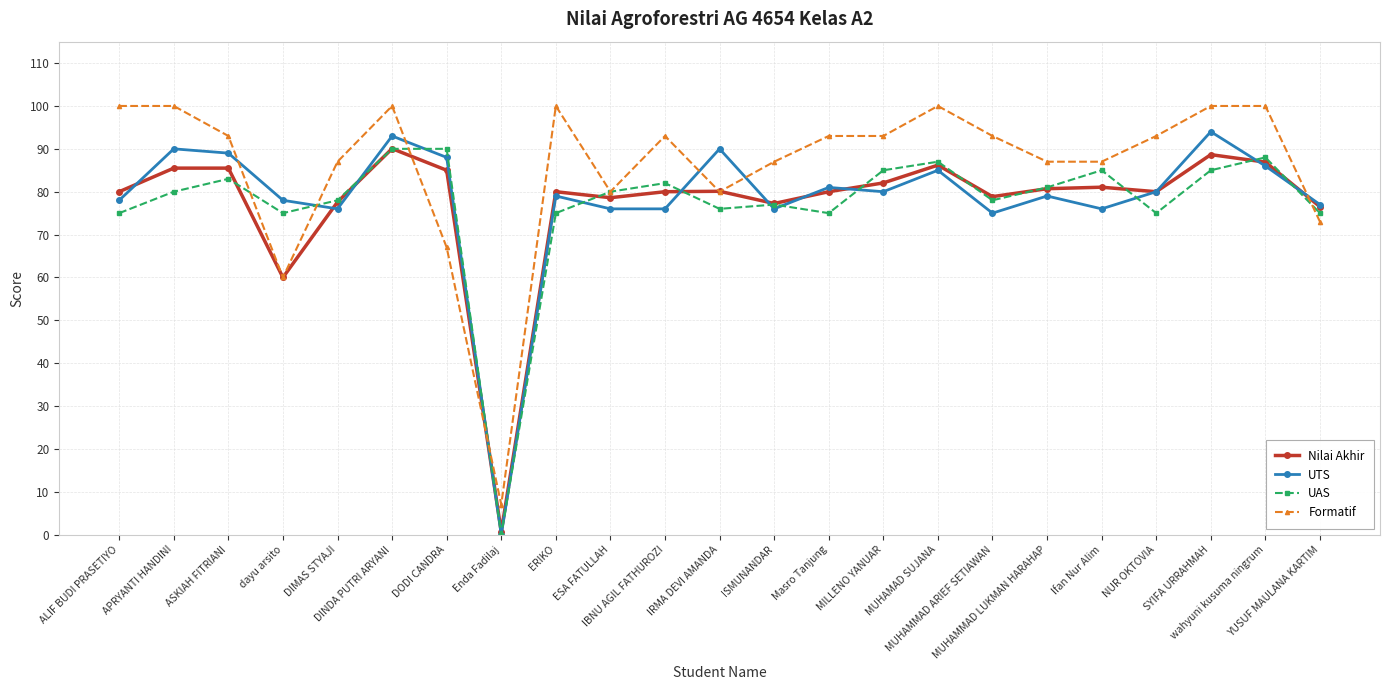

What is the difference between the maximum and minimum values in the UTS series?

94.0